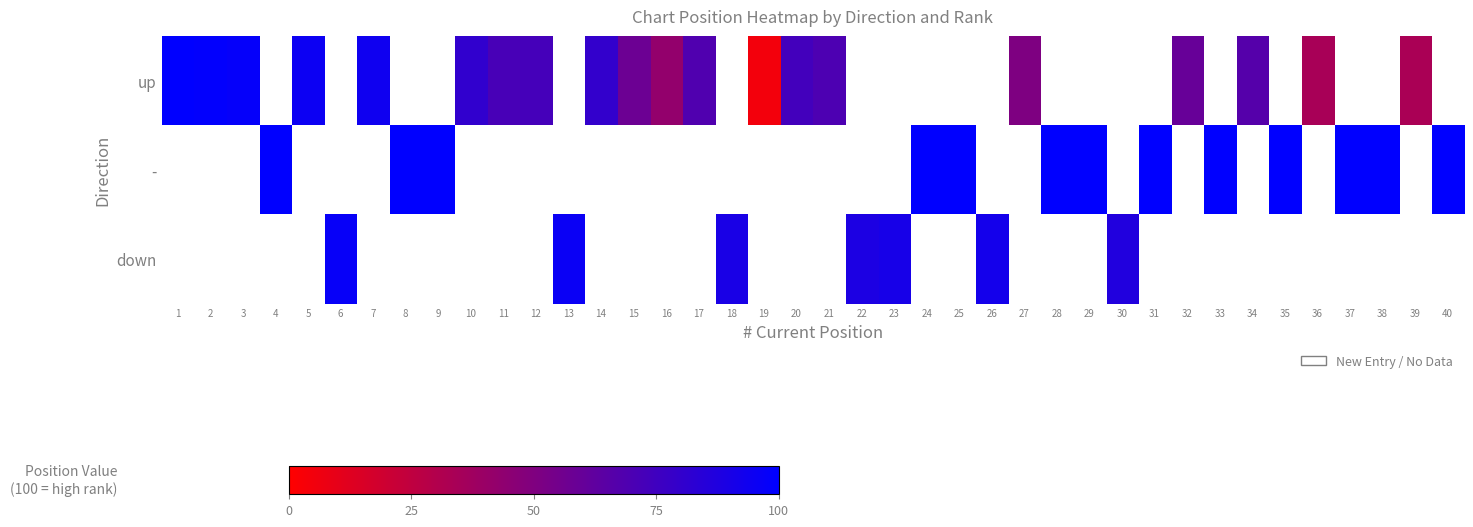

Which category has the highest value across all series?

1